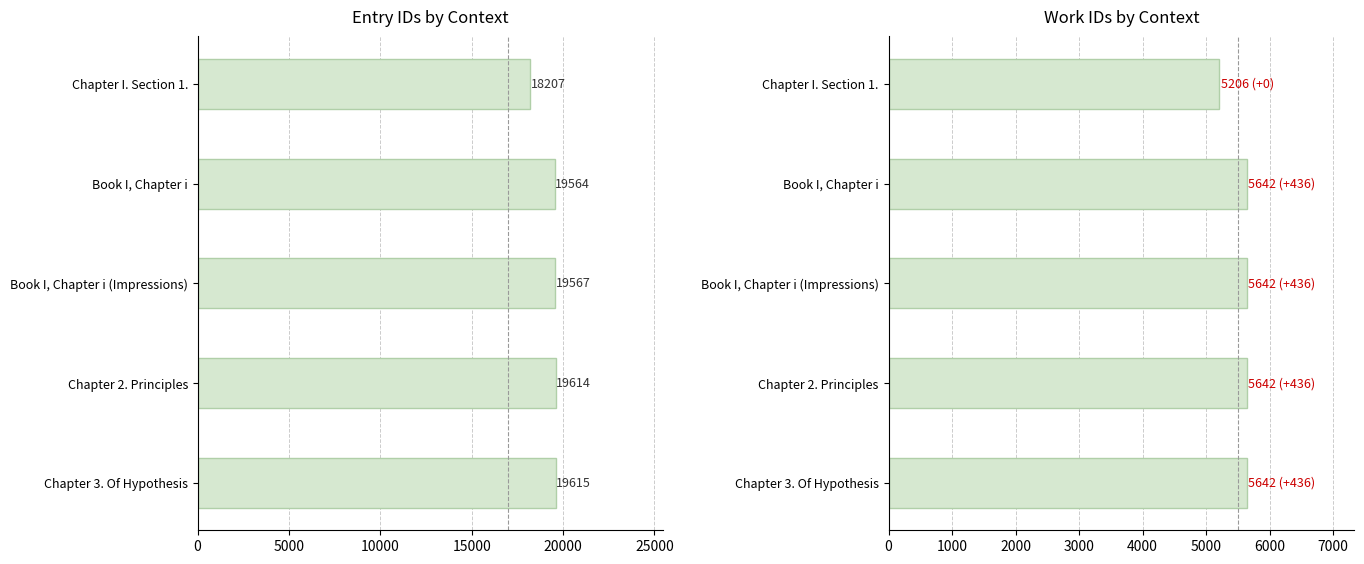

Is the value of id at Chapter 2. Principles greater than the value of work_id at Book I, Chapter i?

Yes